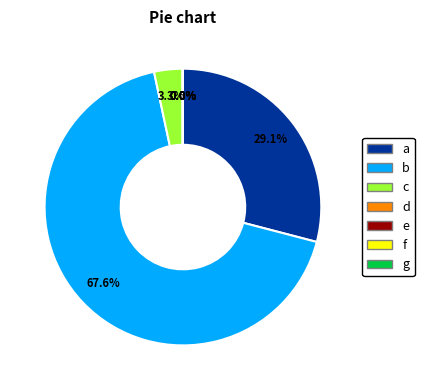

Is there a majority slice in this chart?

Yes